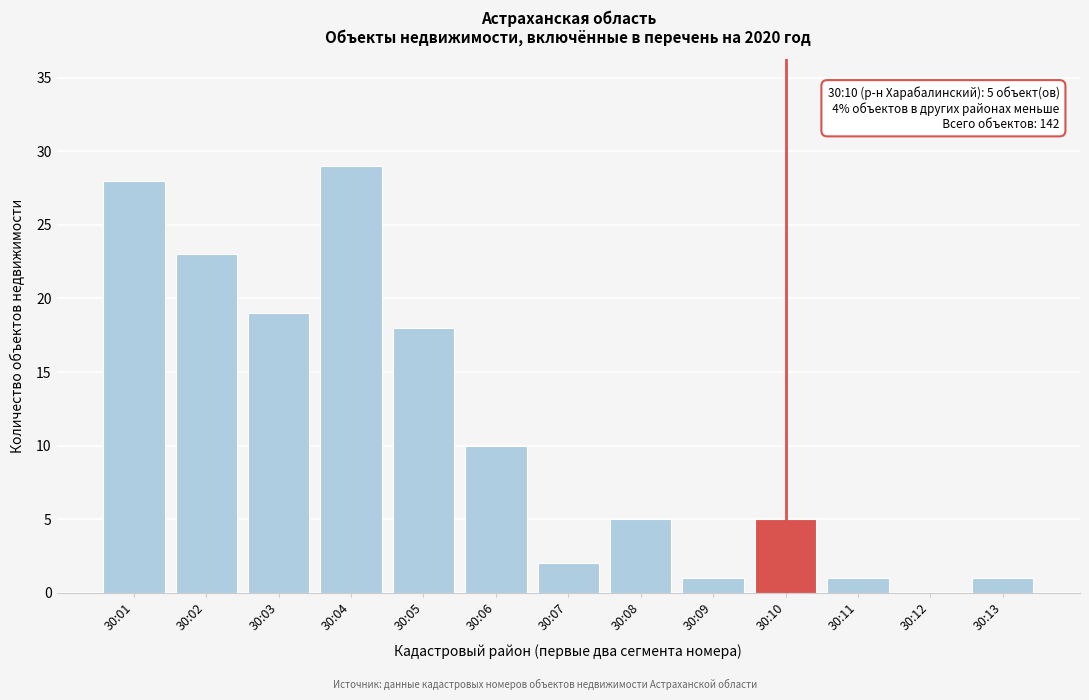

Reading left to right, what are all the values shown in this chart?

30:01=28	30:02=23	30:03=19	30:04=29	30:05=18	30:06=10	30:07=2	30:08=5	30:09=1	30:10=5	30:11=1	30:12=0	30:13=1